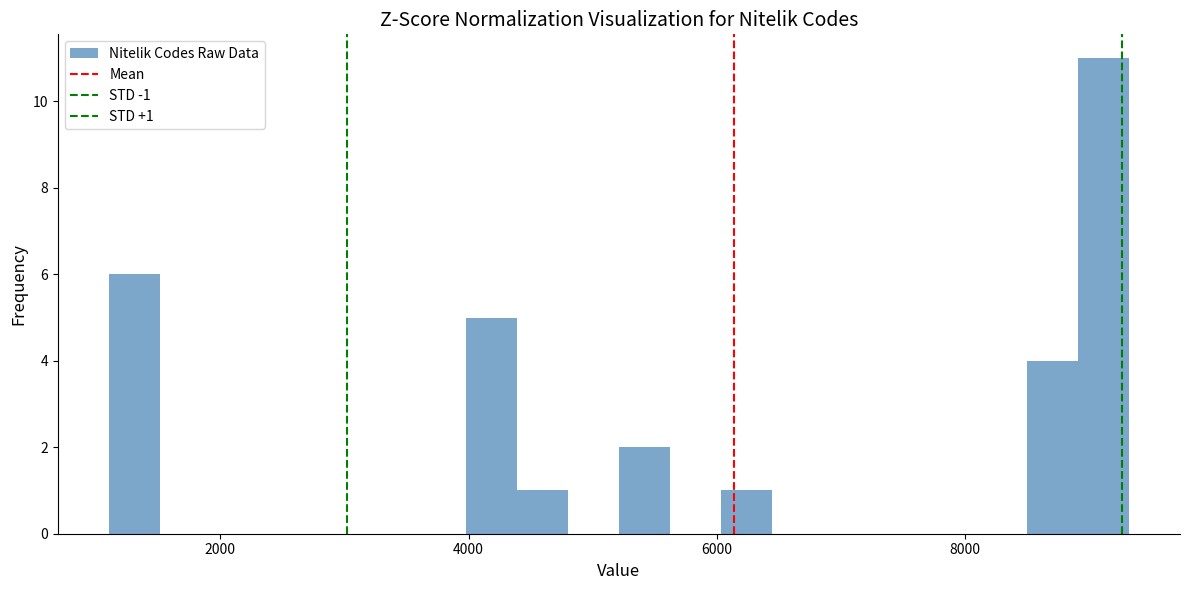

Around what value on the x-axis is the tallest bar? Give the approximate position of its centre, as read against the axis.

9200